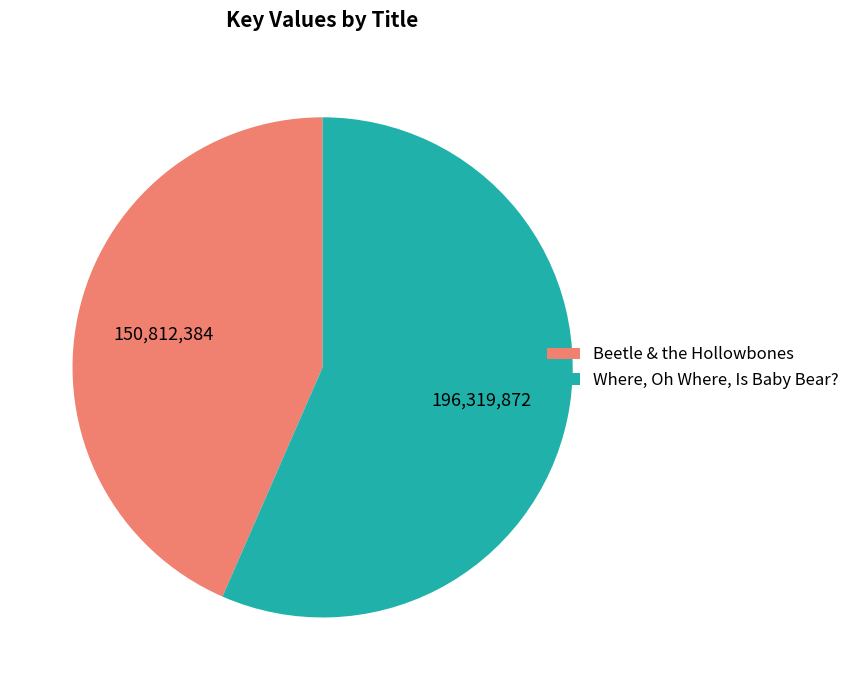

Which slice is the largest?

Where, Oh Where, Is Baby Bear?